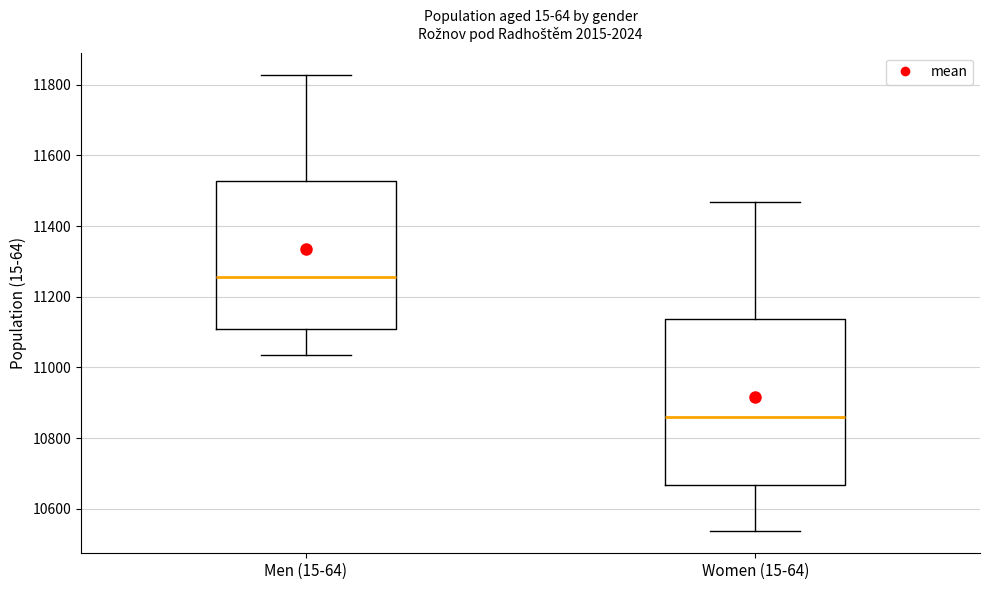

Where does the lower whisker of the box for Men (15-64) end on the y-axis? The values are not printed on the chart, so give them approximately, as read against the axis.

11040